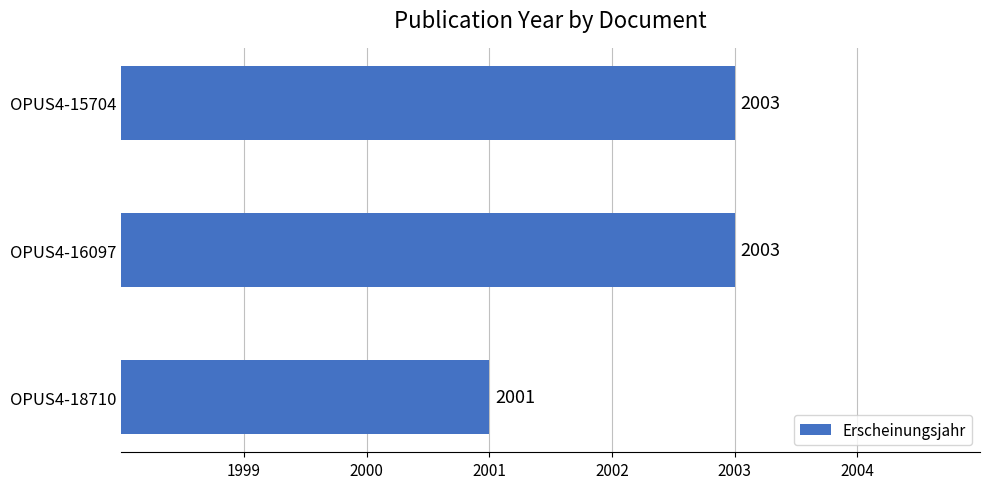

Reading bottom to top, transcribe all the data shown in this chart.

2001	2003	2003